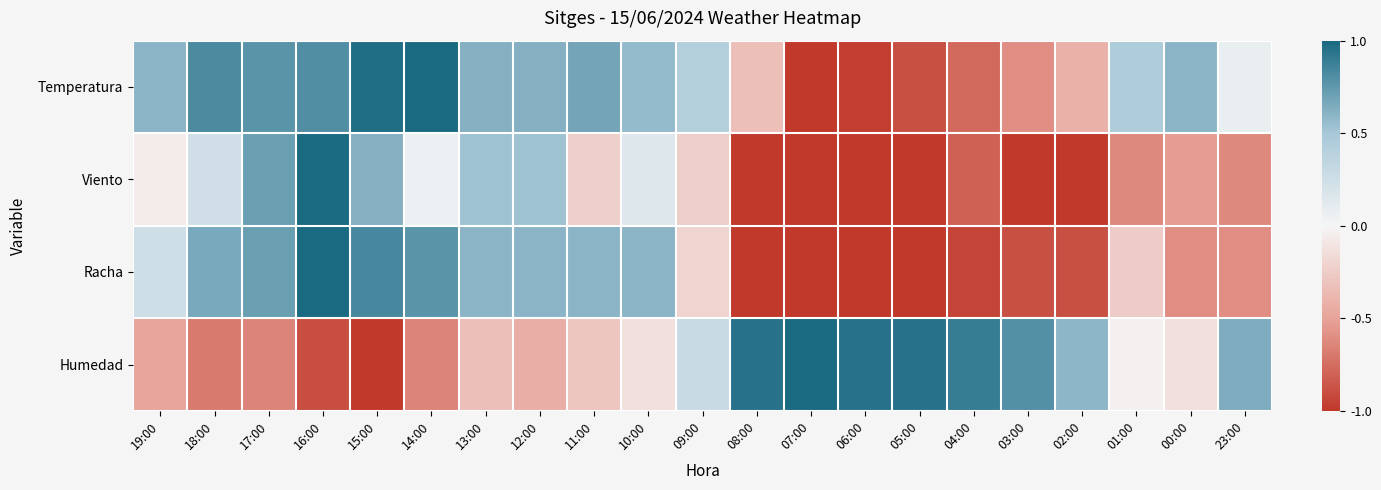

What is the total value across all series at 19:00?

0.3